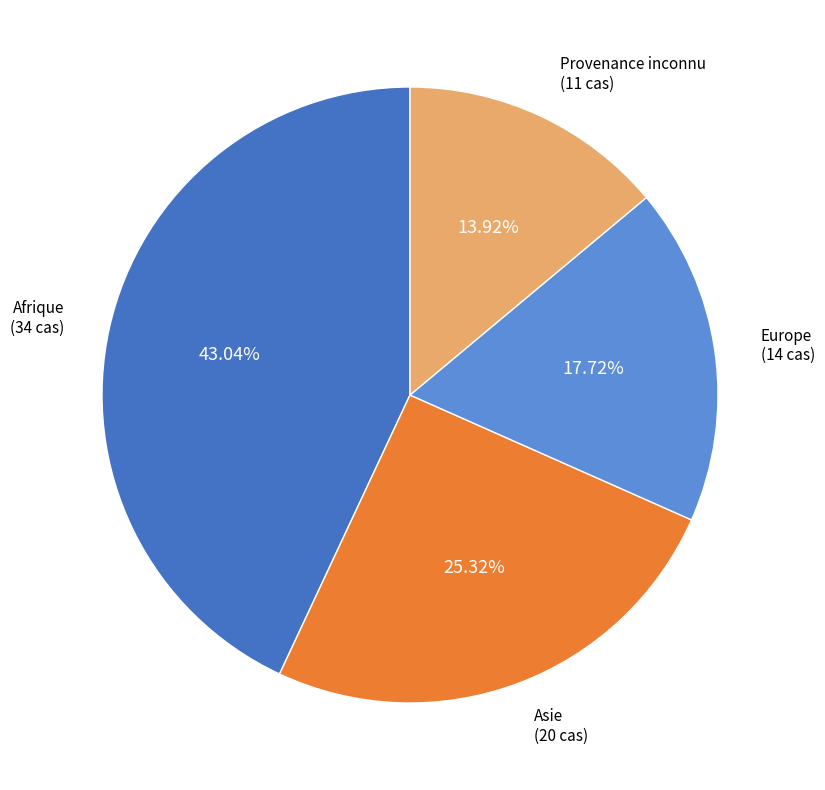

Is there any slice that represents more than half of the pie?

No